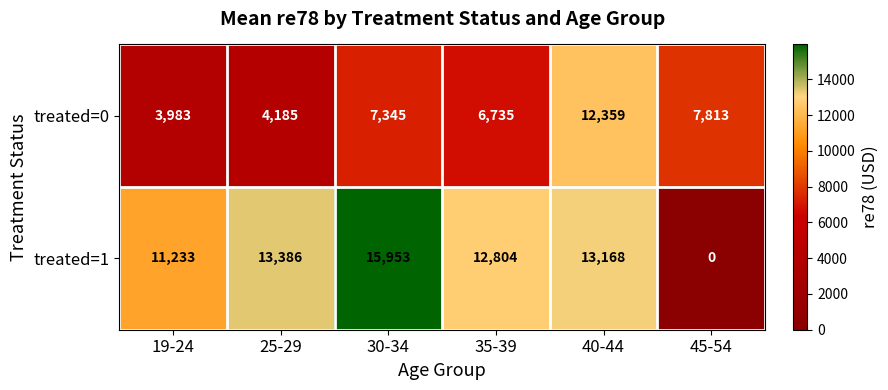

True or false: treated=0 has a value of 3983 at 19-24.

True